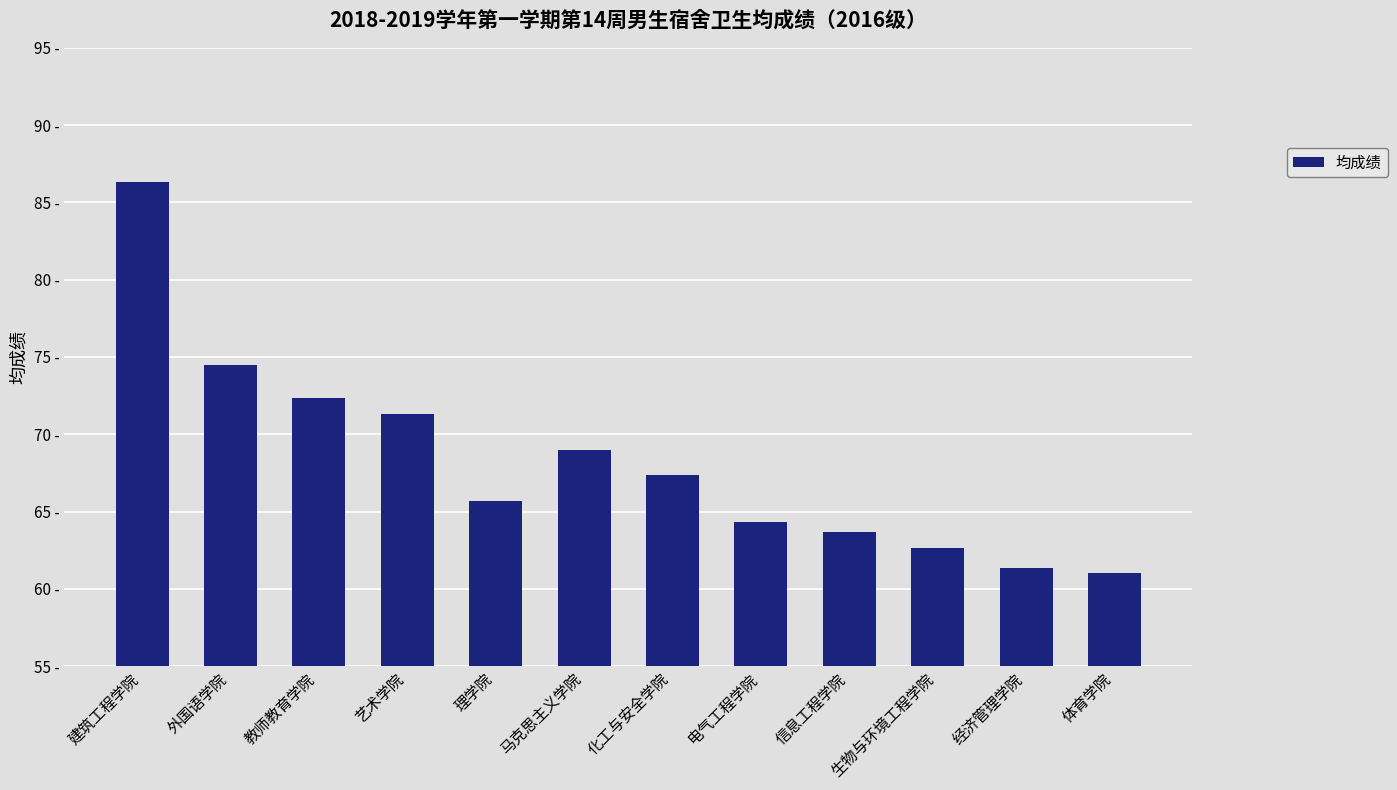

Does the chart contain any negative values?

No